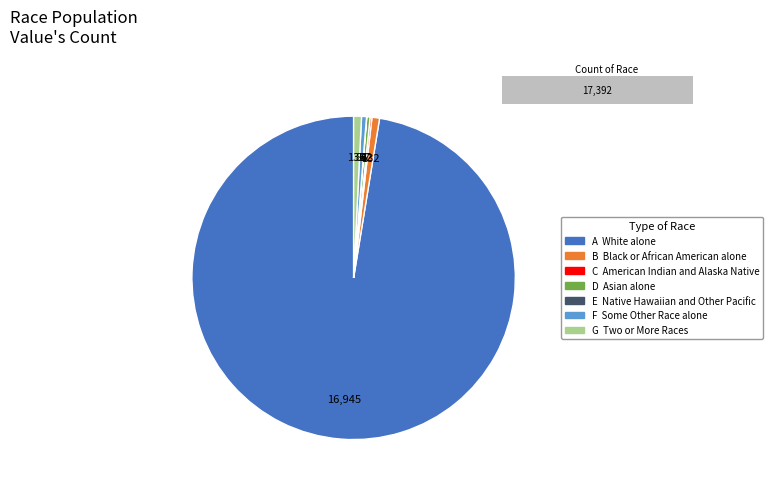

True or false: White alone accounts for 89% of the total.

False